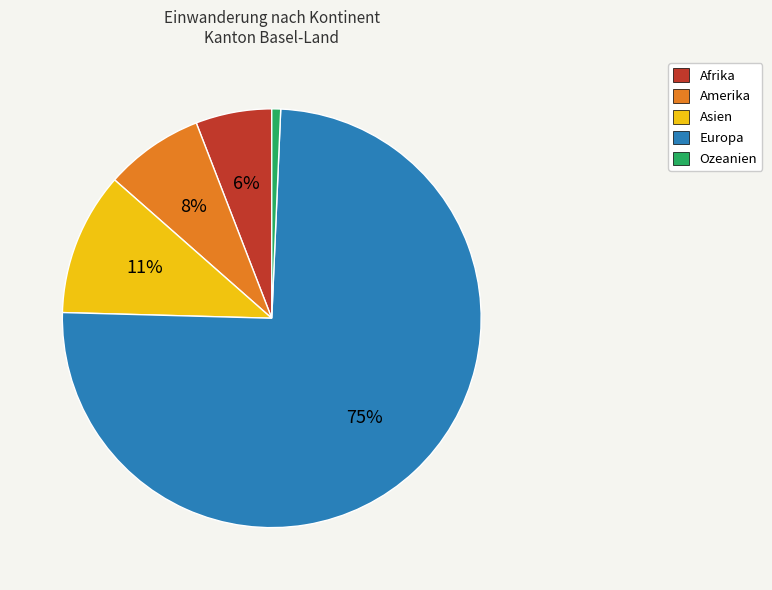

To the nearest percent, what is the combined percentage of Afrika and Asien?

17%